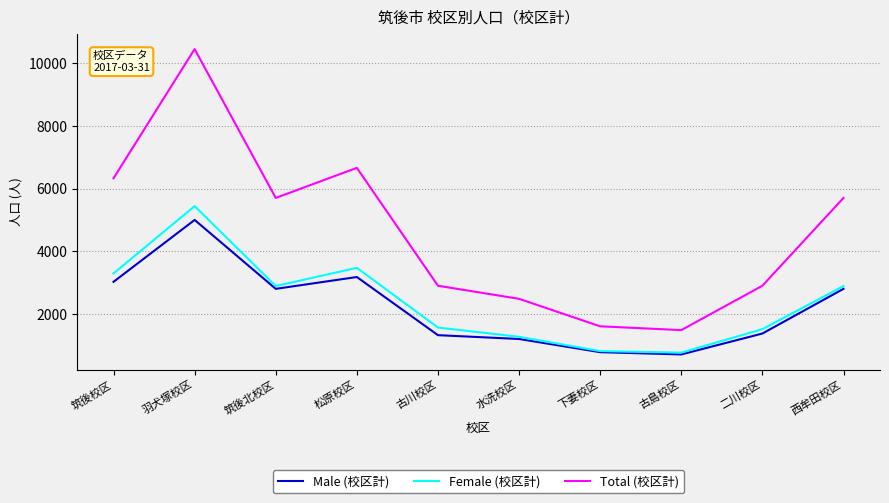

Which series has the widest spread of values?

Total (校区計)